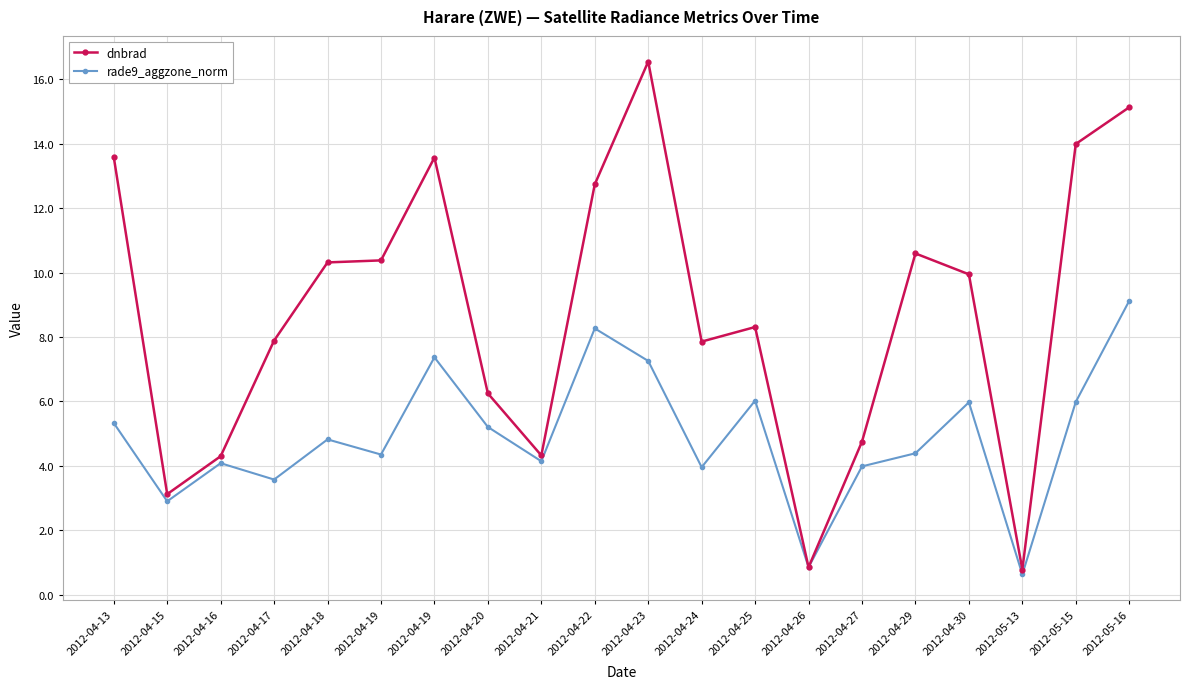

What is the difference between the dnbrad values at 2012-04-21 and 2012-04-23?

12.2